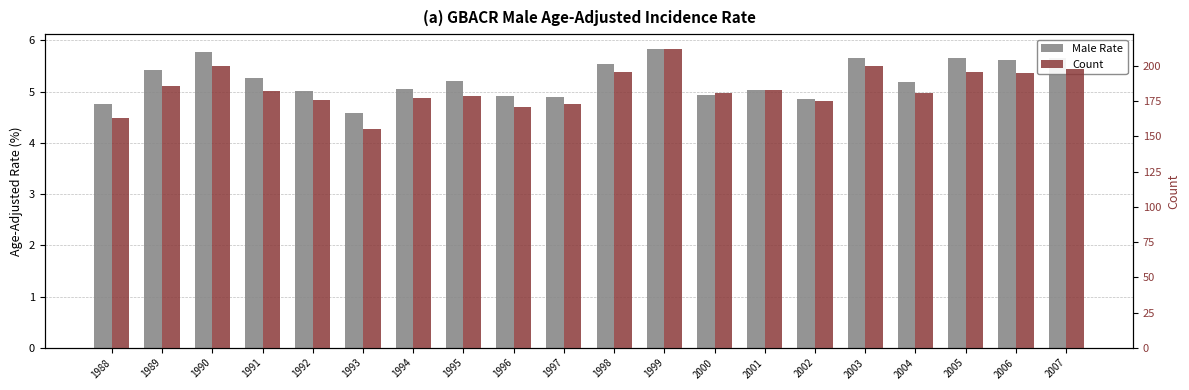

Which series has the largest range (max minus min)?

Count